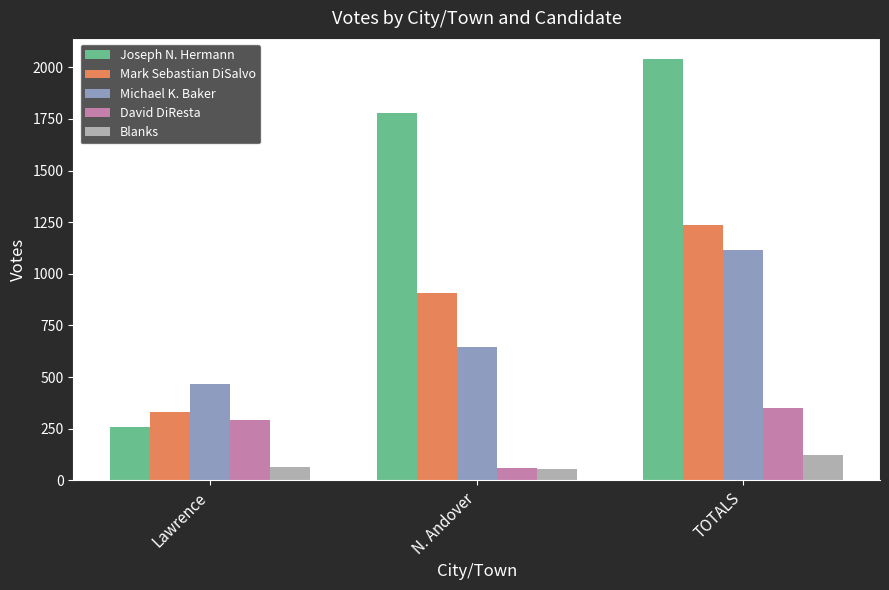

How many data points in Michael K. Baker are less than 648?

1